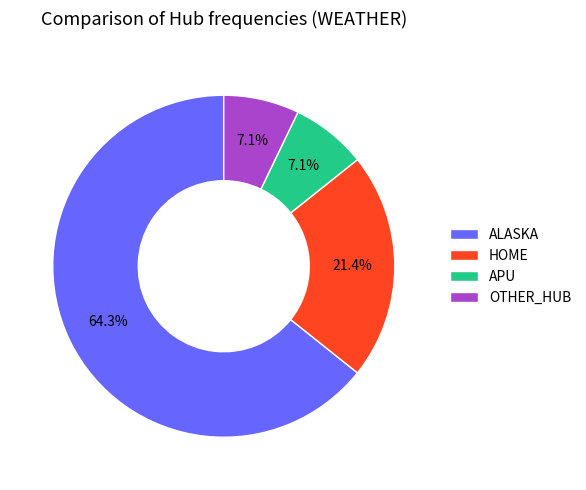

Is there any slice that represents more than half of the pie?

Yes